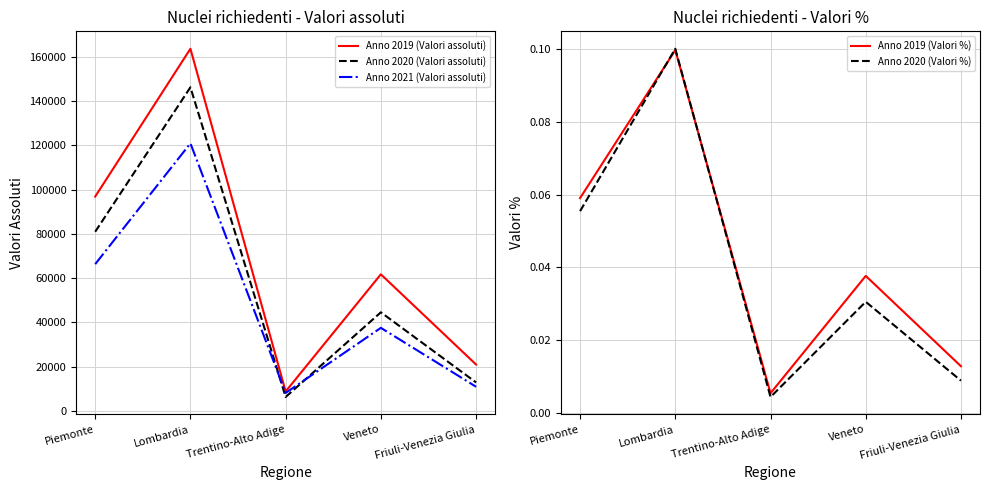

What is the total value across all series at Lombardia?

430733.2